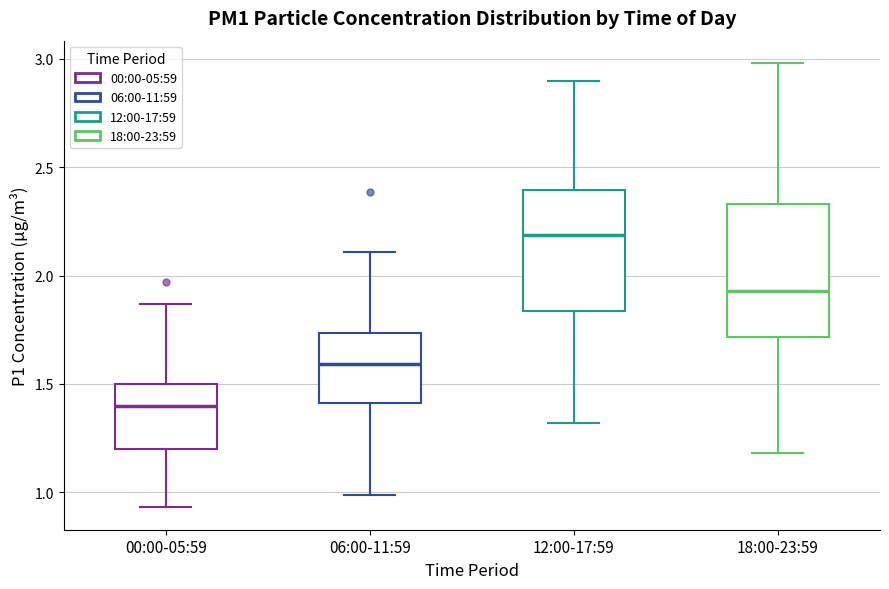

Reading left to right, transcribe this box plot: for each box, give where its median line is, the range the box spans, and where its two whiskers end, as read against the y-axis. The values are not printed on the chart, so give them approximately, as read against the axis.

00:00-05:59: median 1.40, box 1.20 to 1.50, whiskers 0.95 to 1.85
06:00-11:59: median 1.60, box 1.40 to 1.75, whiskers 1.00 to 2.10
12:00-17:59: median 2.20, box 1.85 to 2.40, whiskers 1.30 to 2.90
18:00-23:59: median 1.95, box 1.70 to 2.35, whiskers 1.20 to 3.00